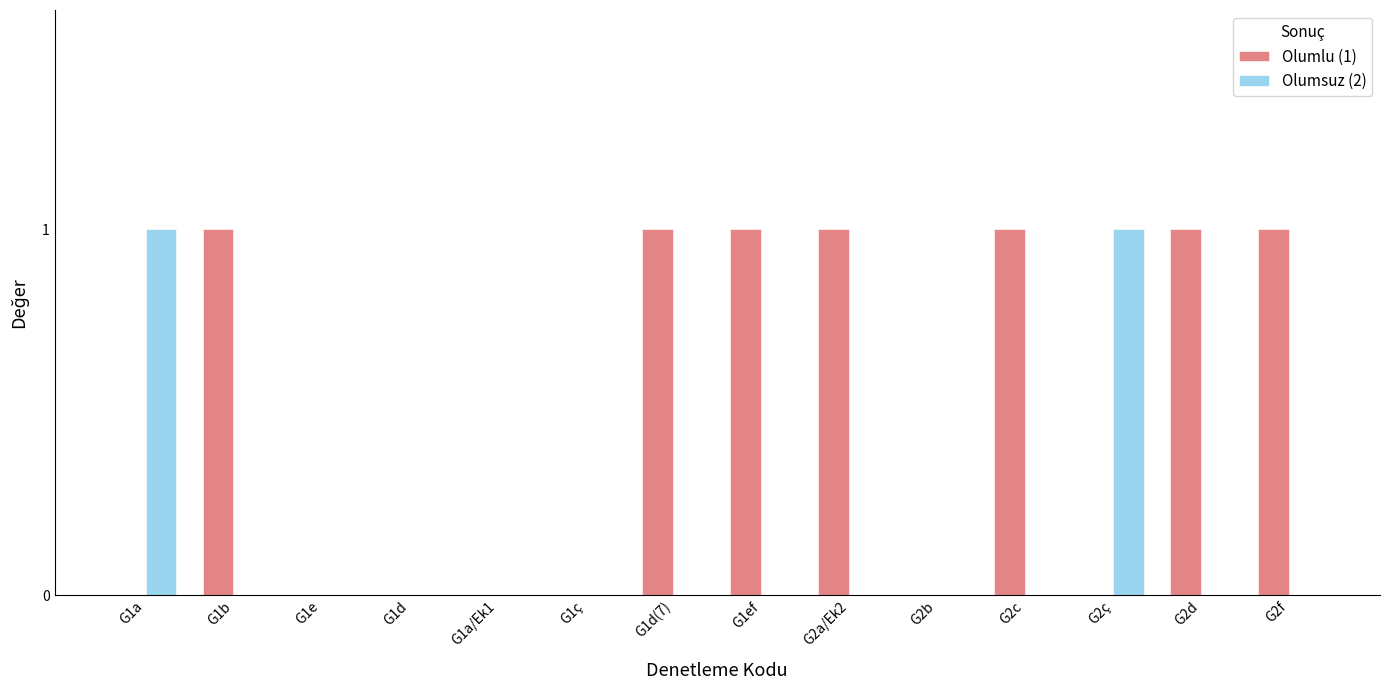

Is it true that Olumlu (1) equals 0 at G1a?

True